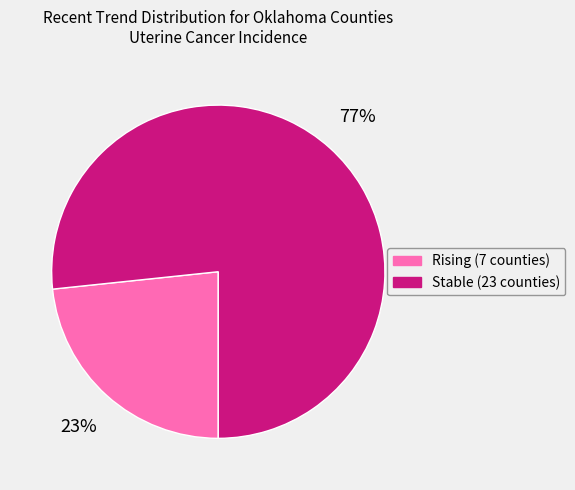

Combined, do Rising (7 counties) and Stable (23 counties) account for over 50%?

Yes